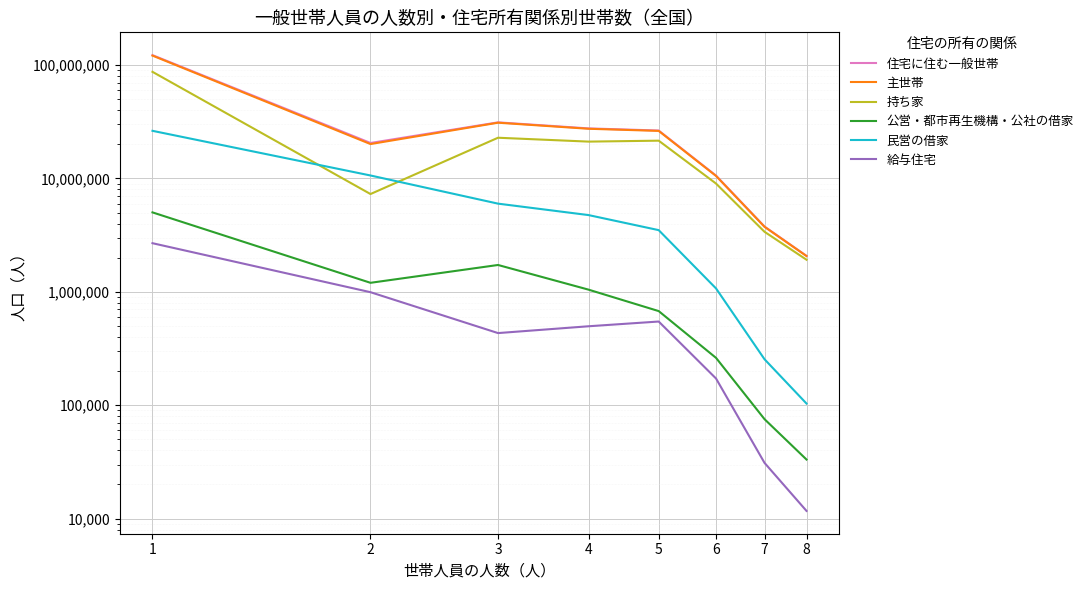

True or false: 住宅に住む一般世帯 and 民営の借家 intersect in this chart.

False